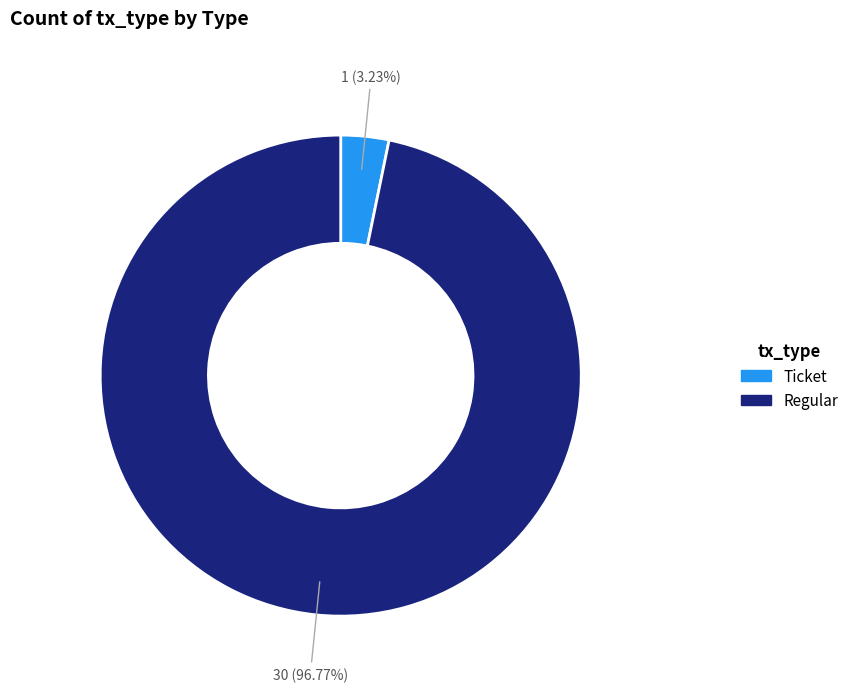

What is the ratio of the value at Regular to the value at Ticket?

30.0